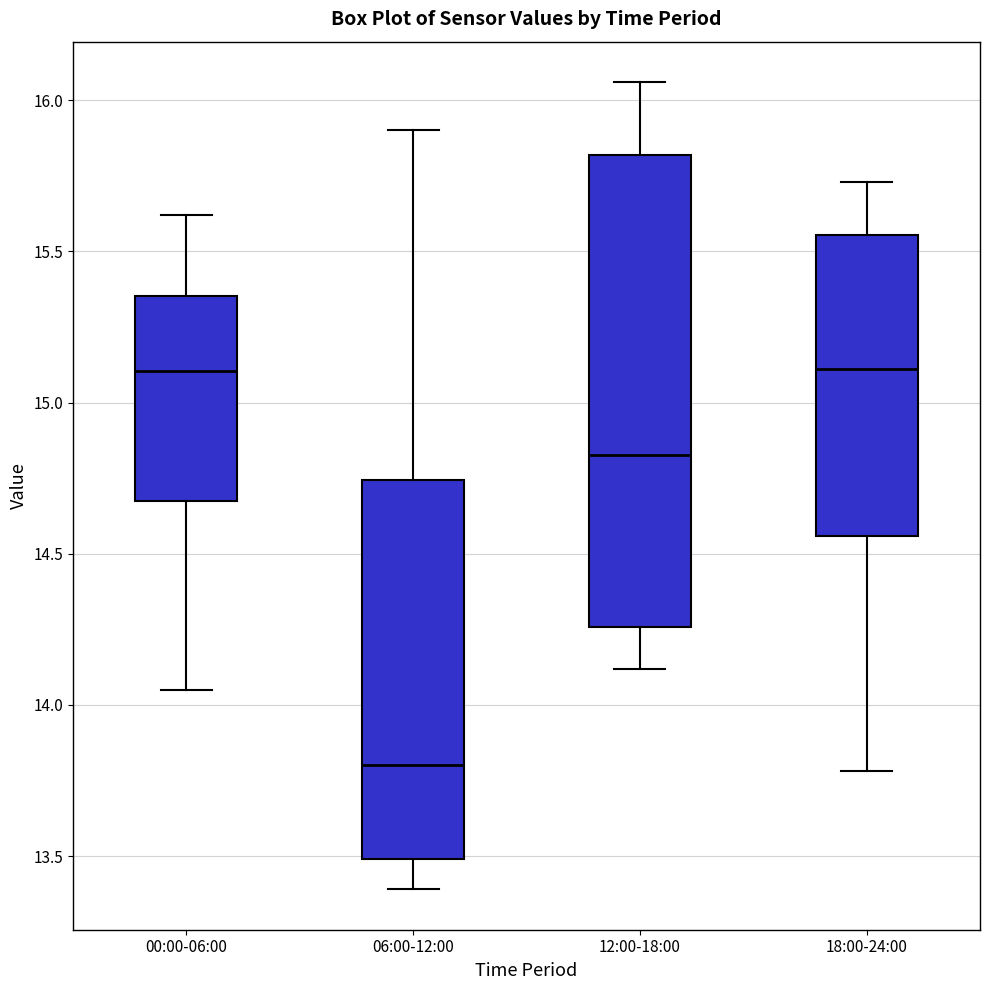

Where does the median line of the box for 00:00-06:00 sit on the y-axis? The values are not printed on the chart, so give them approximately, as read against the axis.

15.10